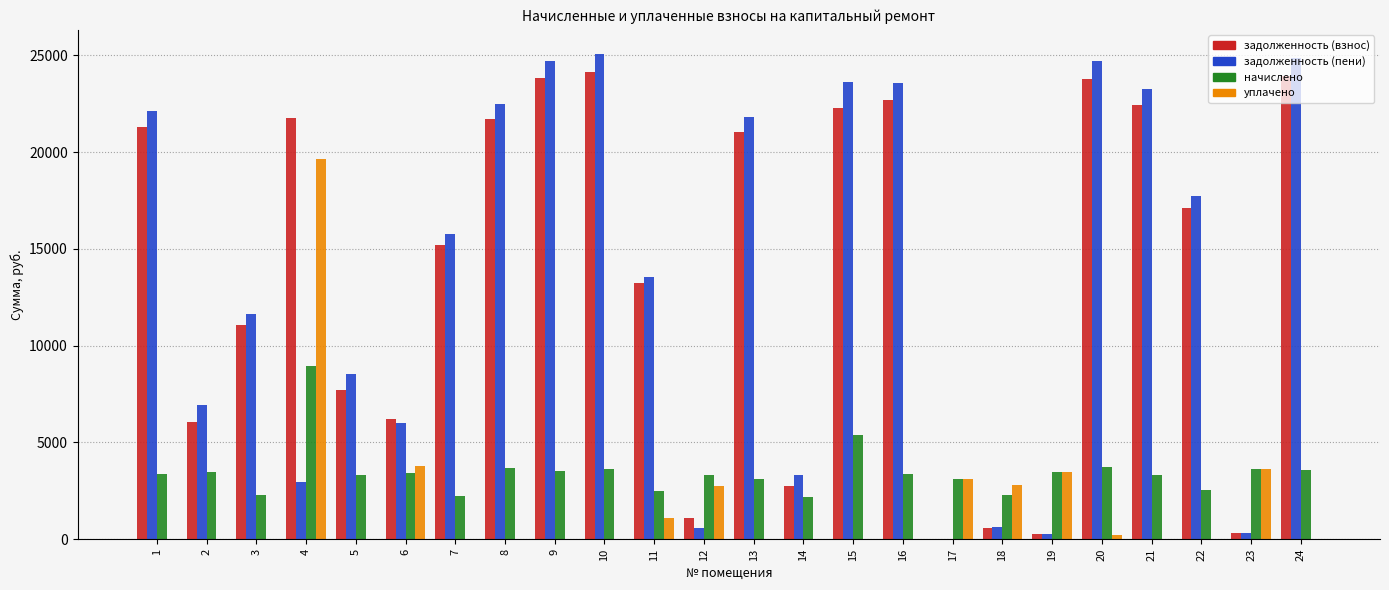

The начислено series shows 3307.2 at 21. True or false?

True